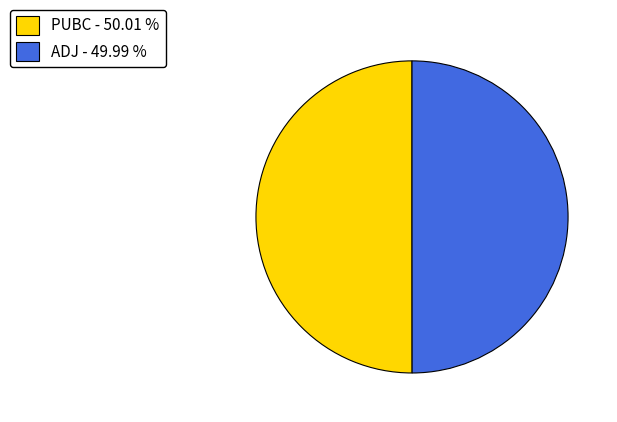

Combined, do ADJ - 49.99 % and PUBC - 50.01 % account for over 50%?

Yes